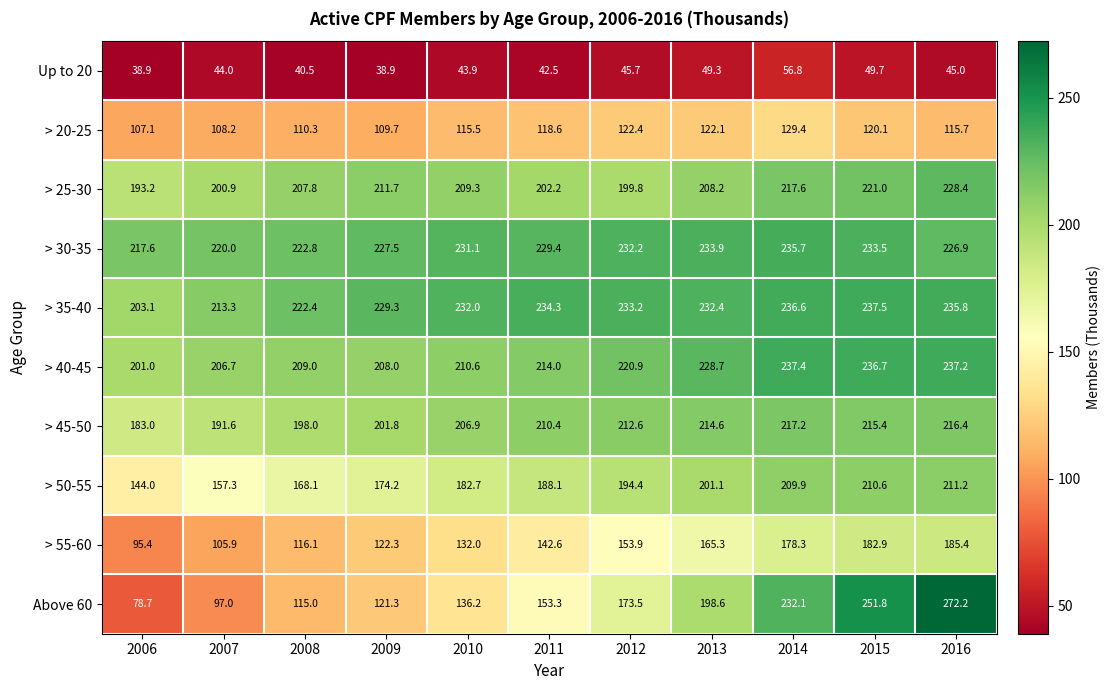

The > 30-35 series shows 70.5 at 2006. True or false?

False